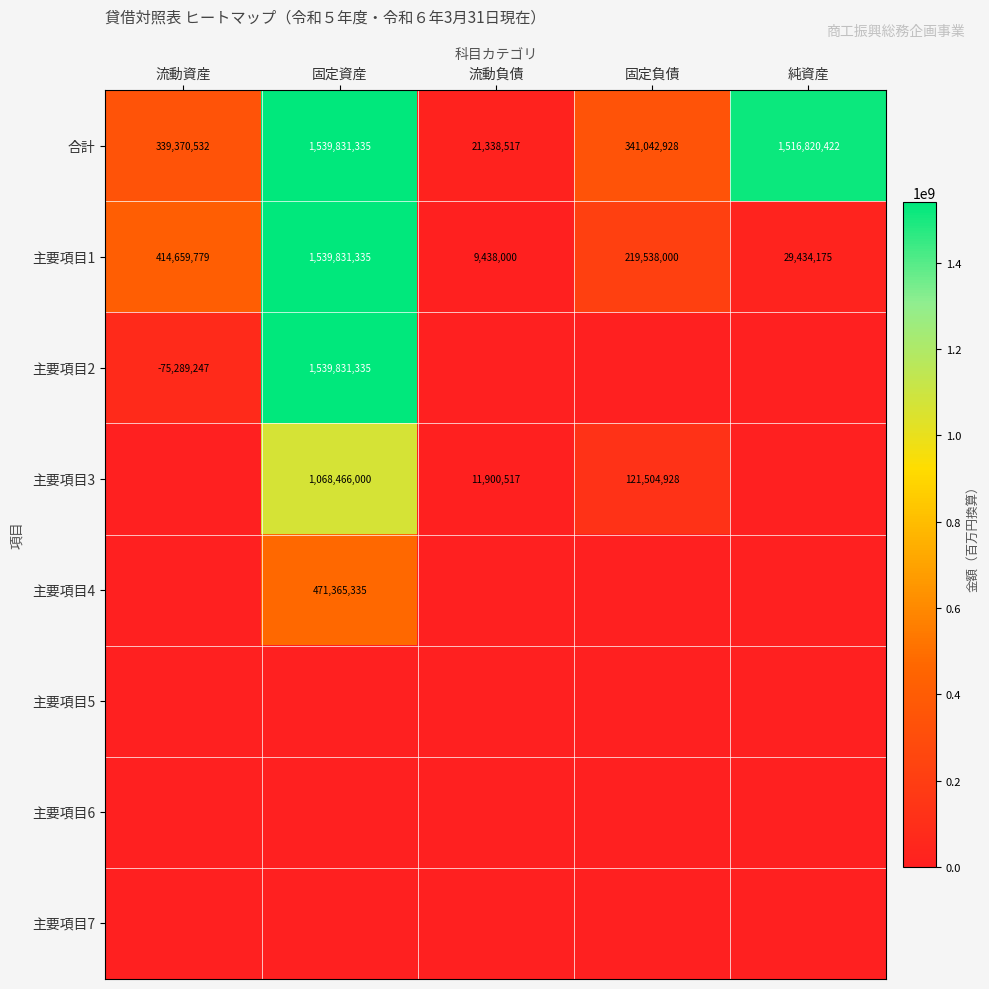

Where does the 主要項目1 series first go above 219538000?

流動資産